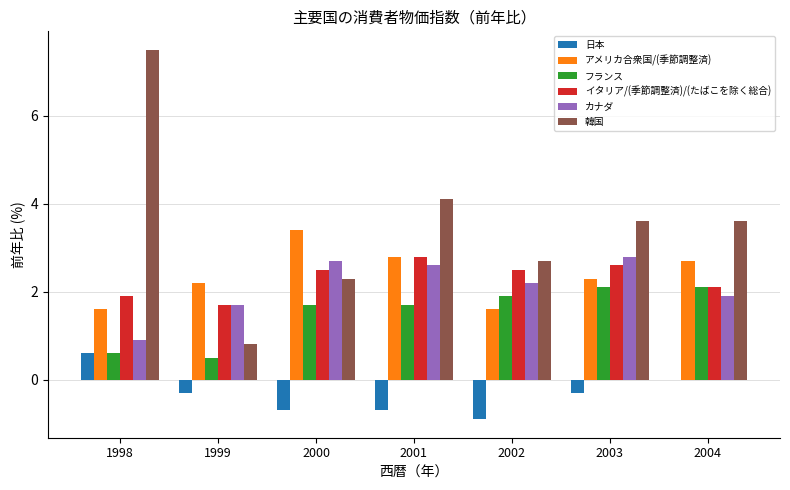

At which label is 韓国 closest to 4?

2001